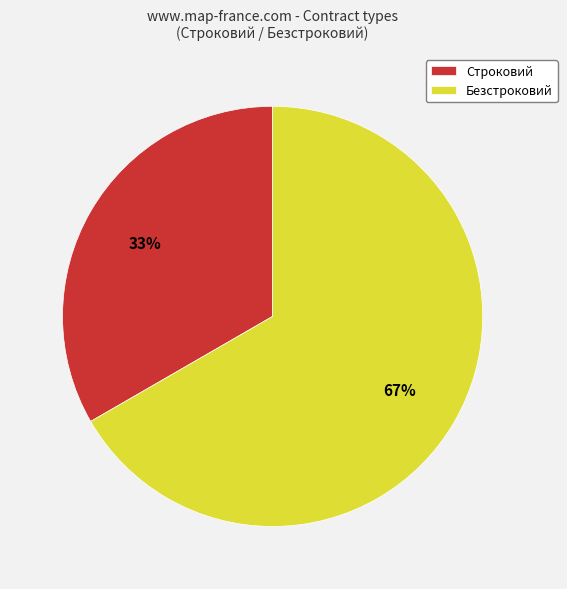

Is it true that Безстроковий is 59% of the pie?

False